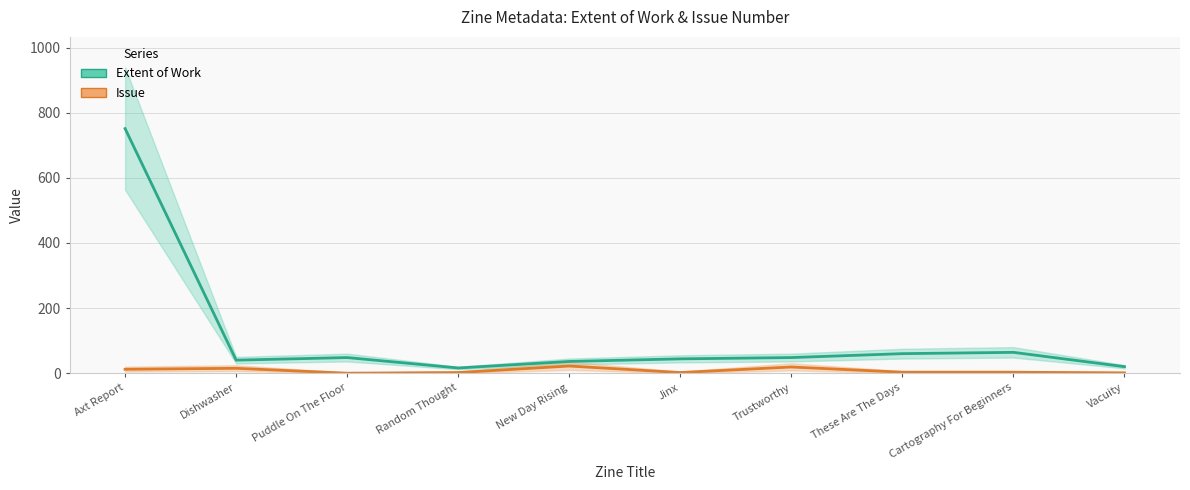

True or false: Extent of Work and Issue cross at least once.

False